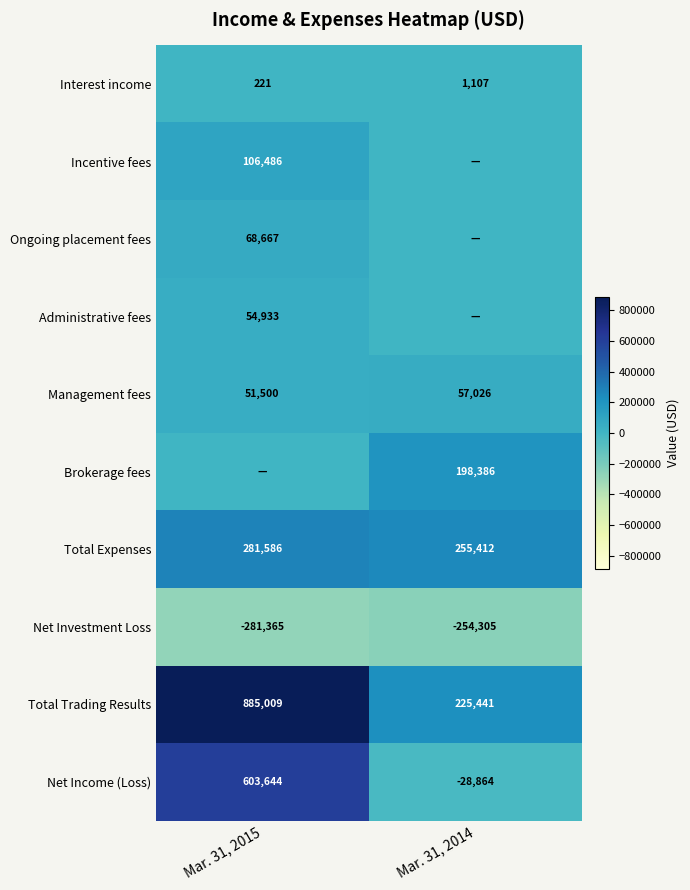

Is it true that Total Expenses equals 281586 at Mar. 31, 2015?

True